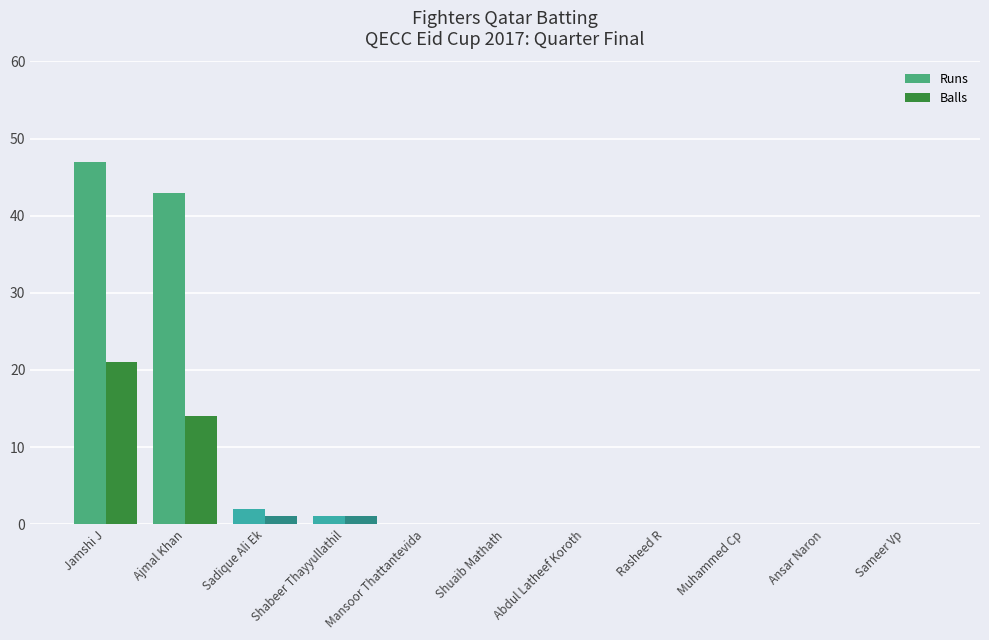

What is the sum of all Runs values?

93